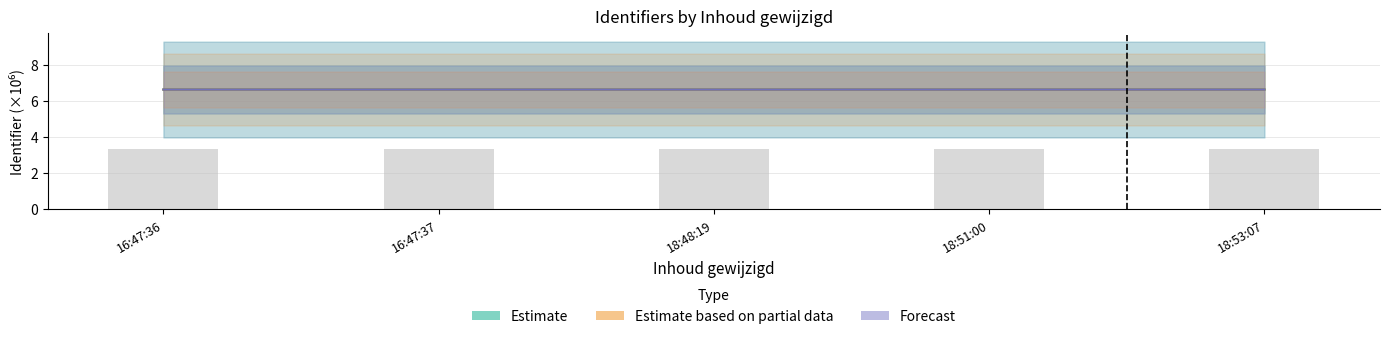

How many Estimate based on partial data values are between 6 and 7?

5